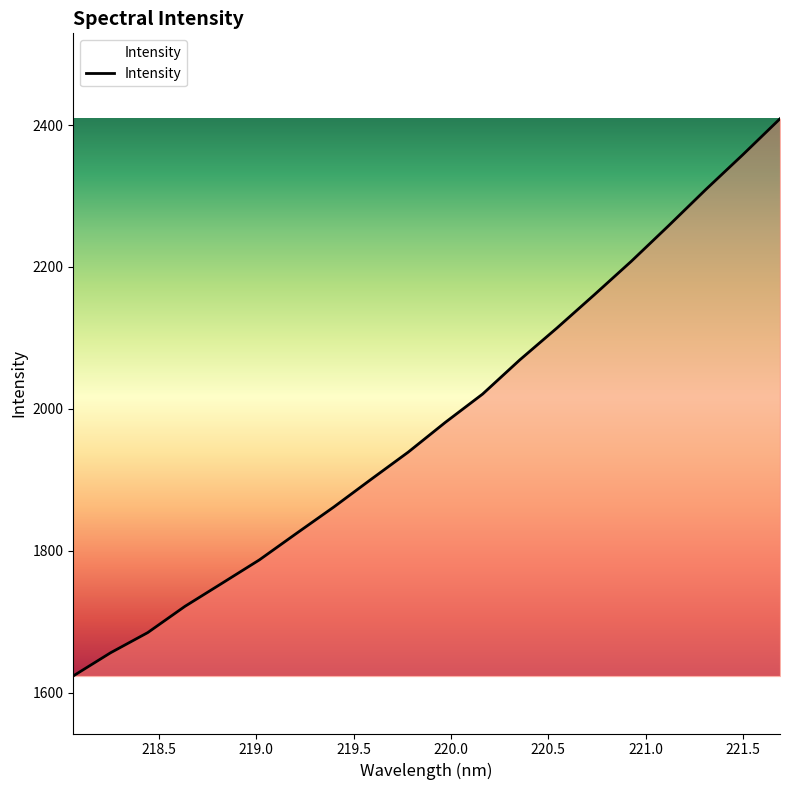

What is the smallest value displayed?

1623.4